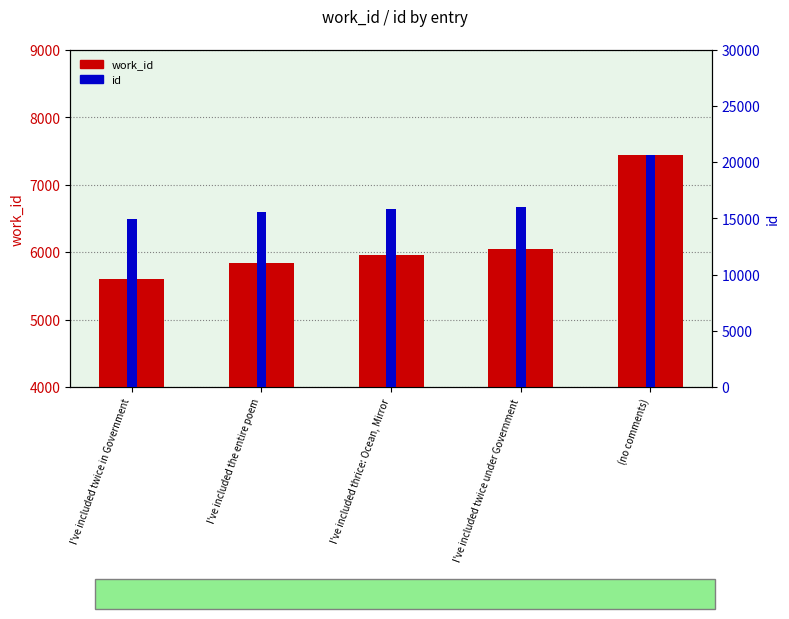

What is the label of the 3rd bar from the left?

I've included thrice: Ocean, Mirror